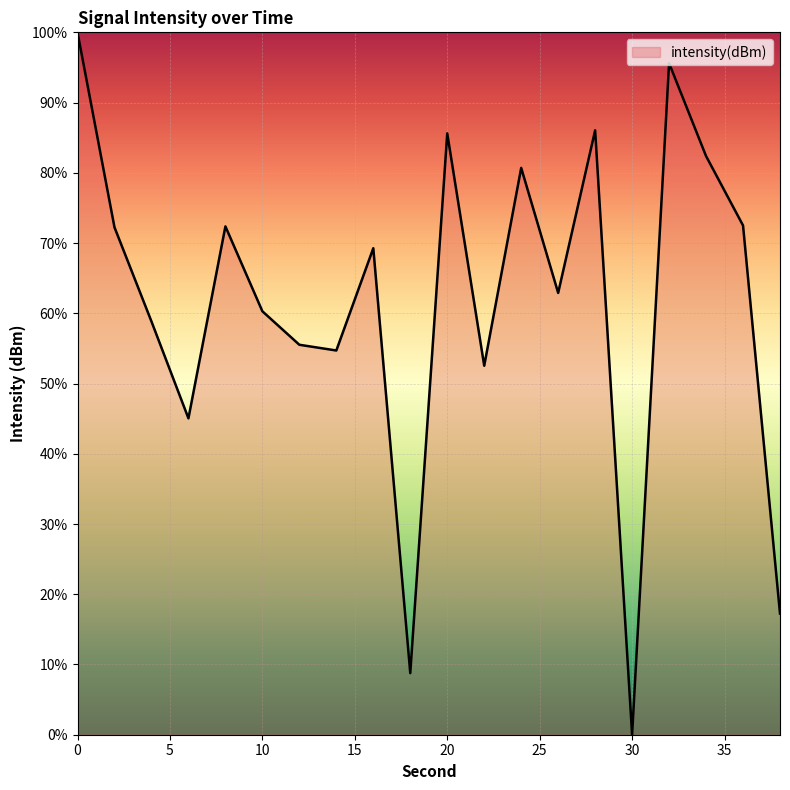

What is the greatest value displayed?

100.0